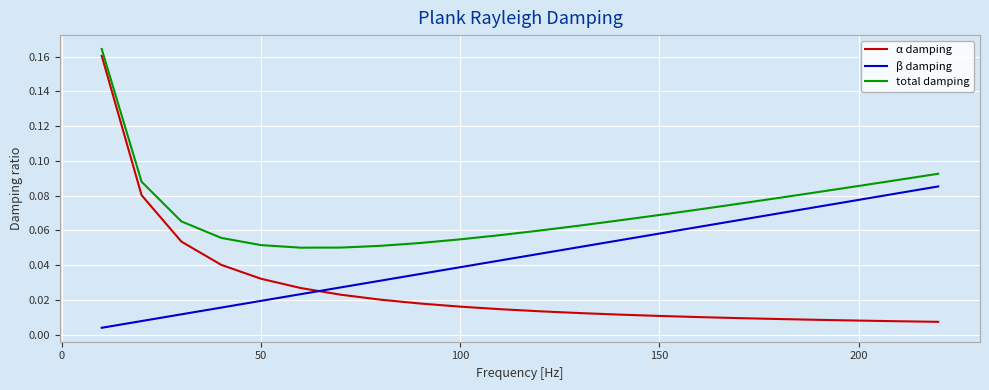

True or false: β damping and total damping intersect in this chart.

False